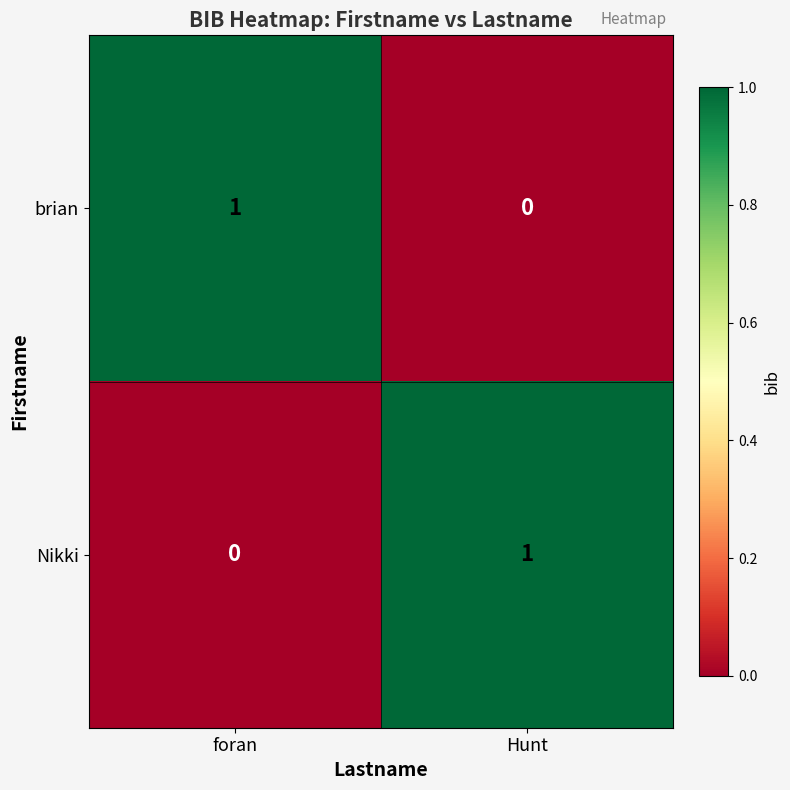

Reading left to right, what are all the values shown in this chart?

brian: 1	0
Nikki: 0	1